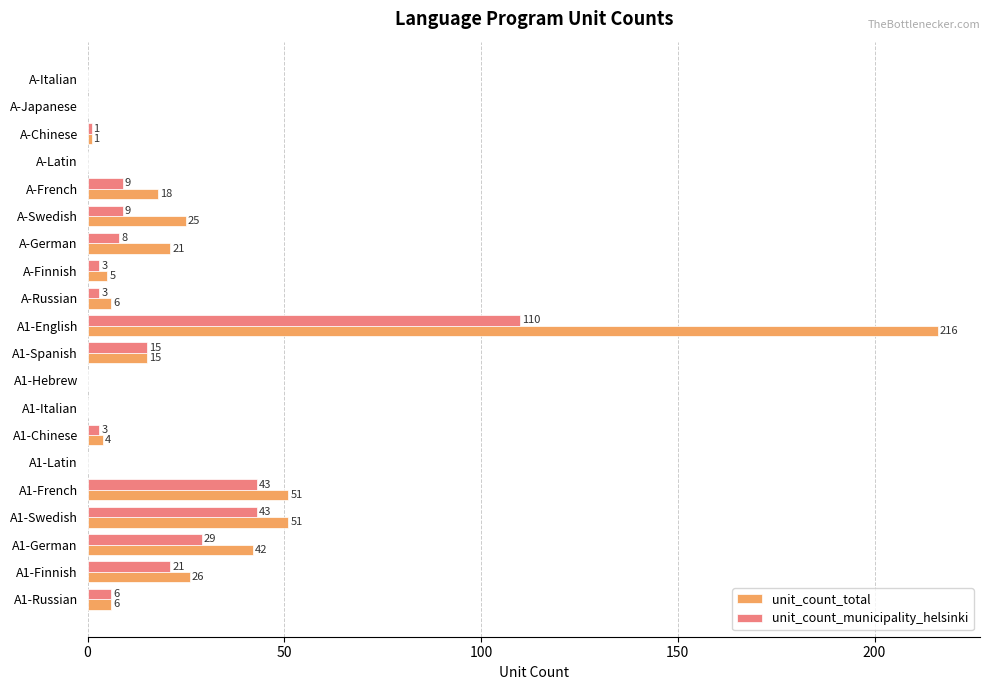

Which series has the largest total across all categories?

unit_count_total